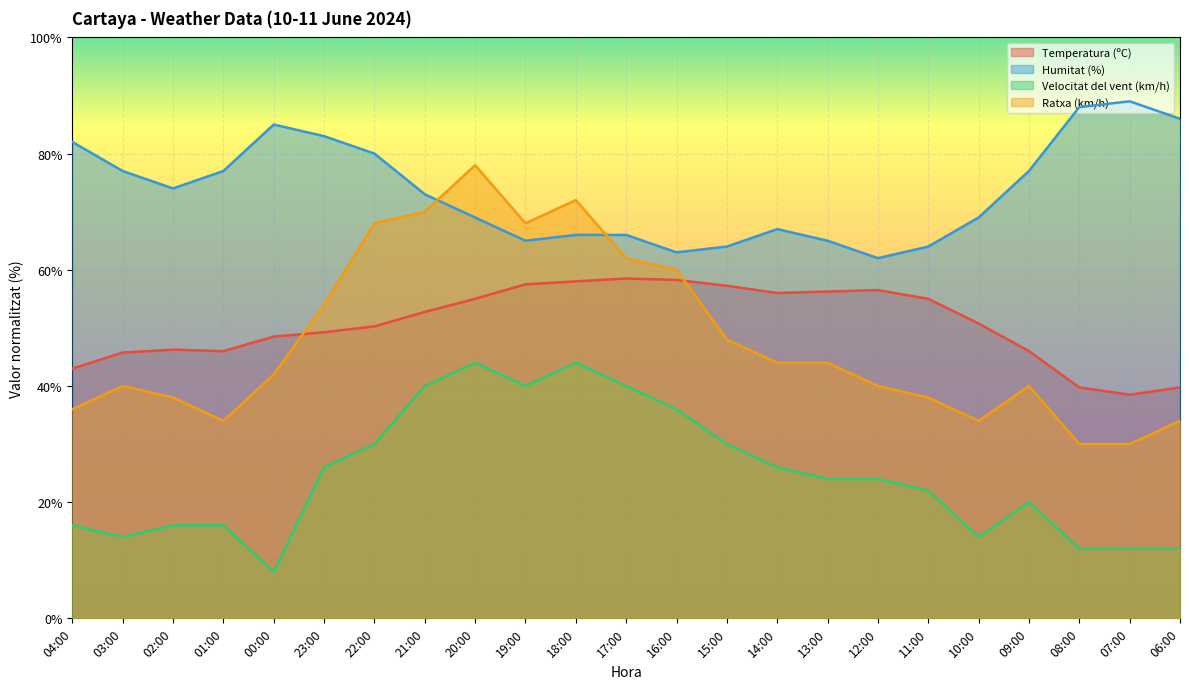

Which series has the largest range (max minus min)?

Ratxa (km/h)